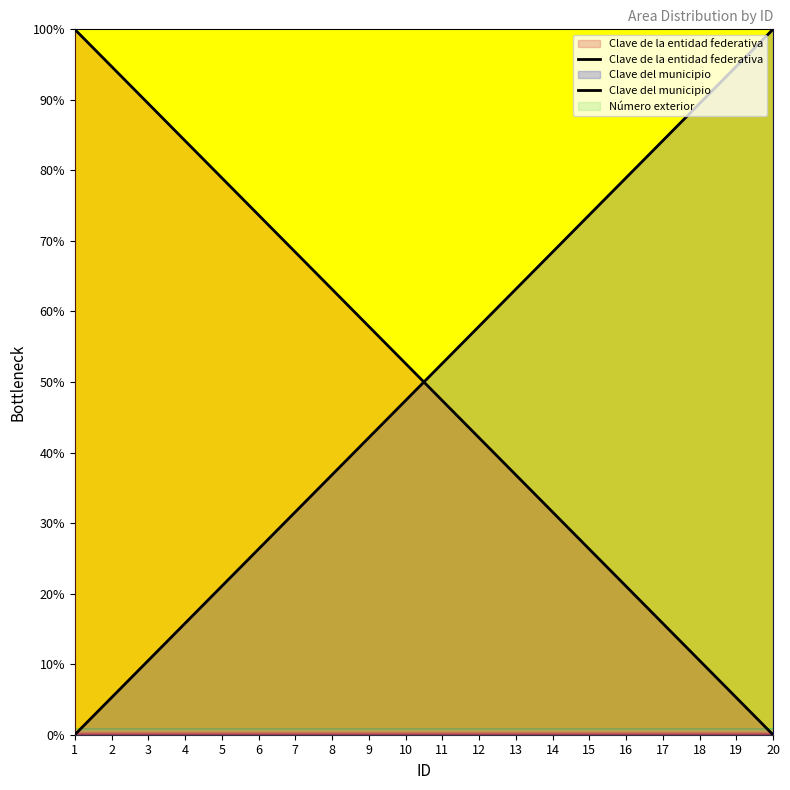

The value of Clave del municipio at 9 is 42.1. True or false?

True